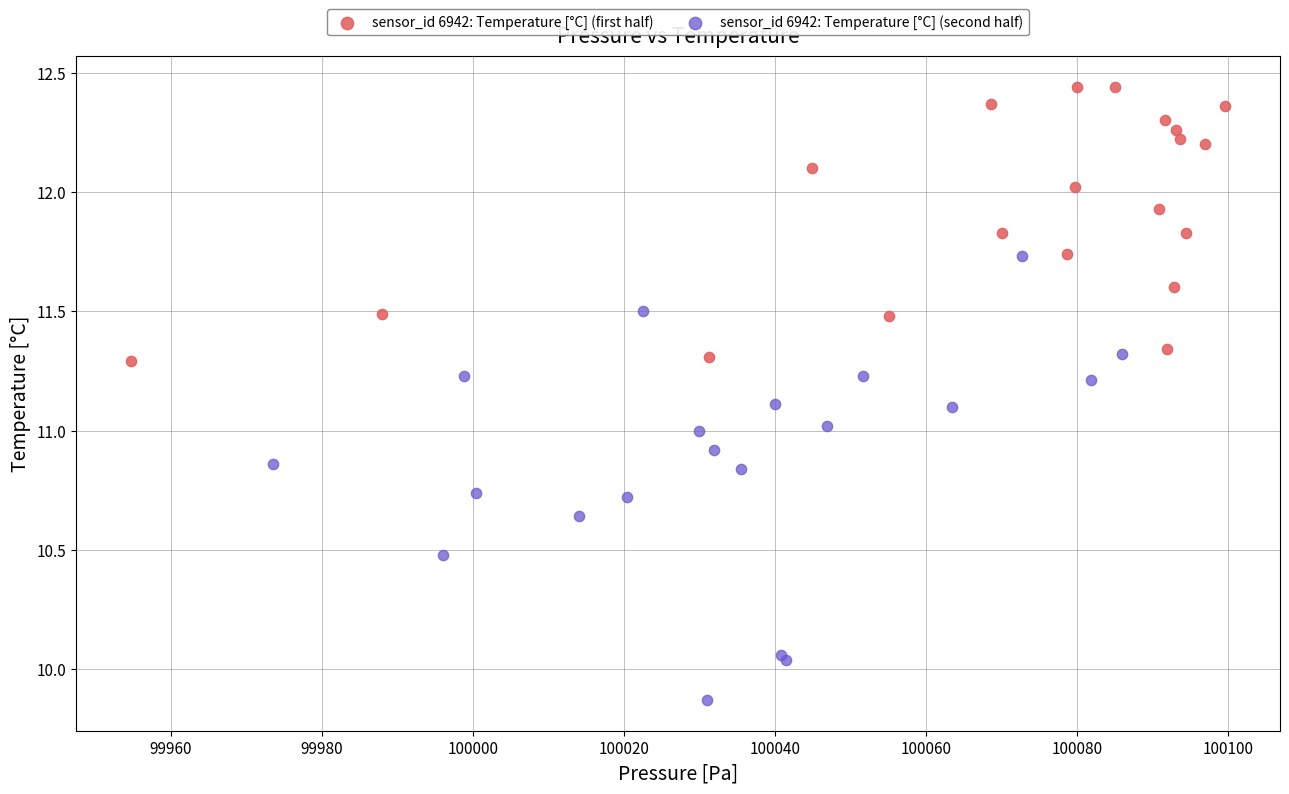

Which series contains the highest Y value?

sensor_id 6942: Temperature [°C] (first half)